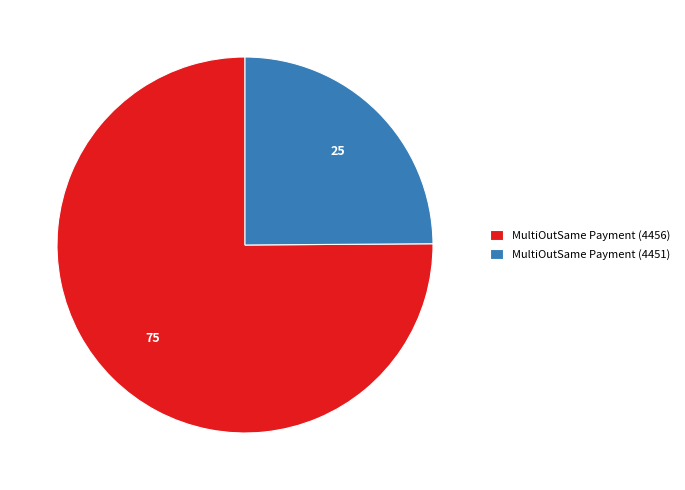

Do MultiOutSame Payment (4451) and MultiOutSame Payment (4456) together represent more than half of the pie?

Yes